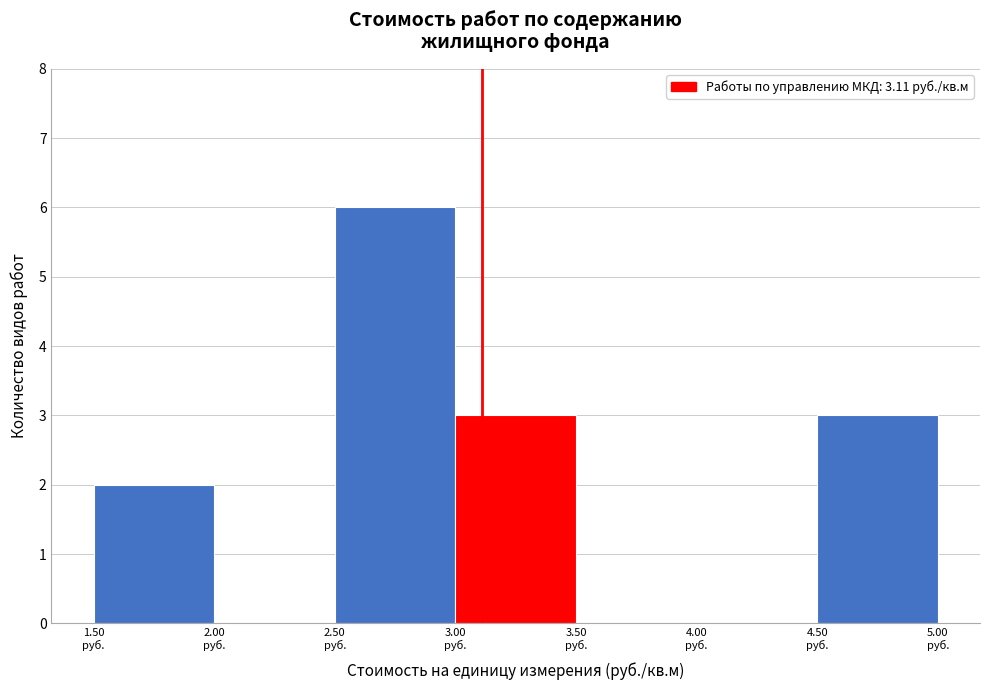

Reading left to right, list every bar in this chart as the range it spans on the x-axis followed by its height. The values are not printed on the chart, so give them approximately, as read against the axis.

1.5 to 2.0: 2
2.0 to 2.5: 0
2.5 to 3.0: 6
3.0 to 3.5: 3
3.5 to 4.0: 0
4.0 to 4.5: 0
4.5 to 5.0: 3